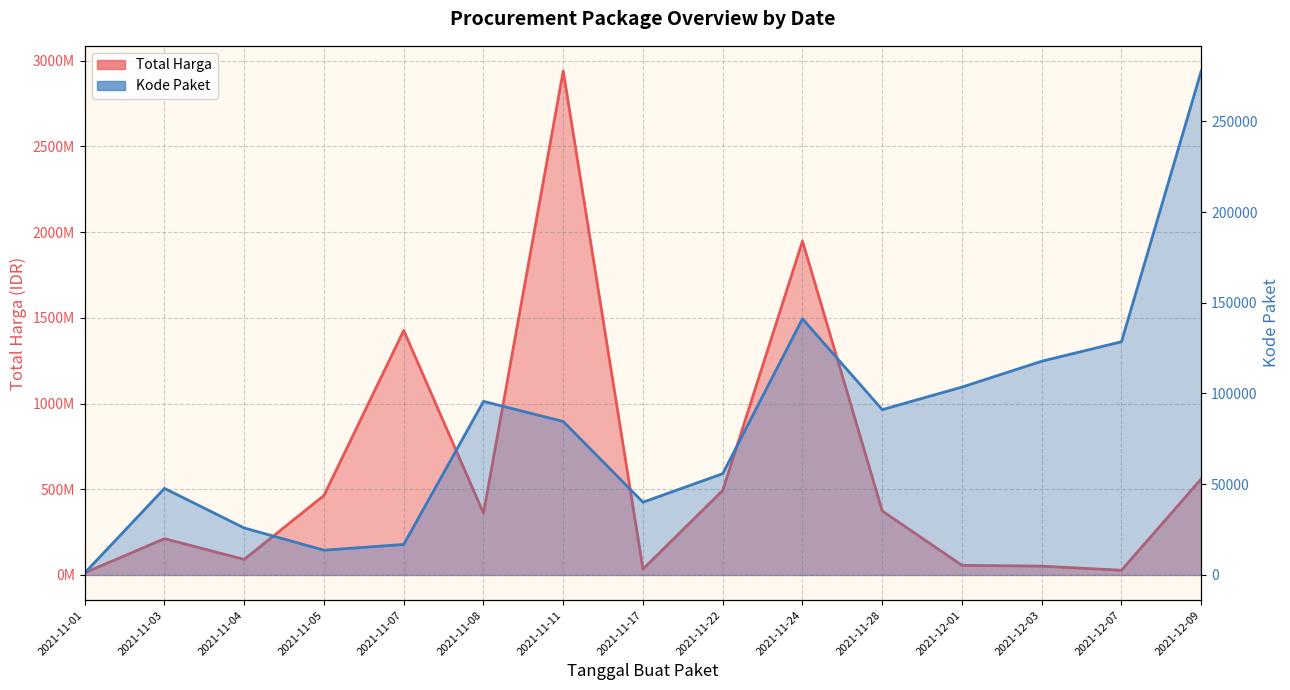

Reading left to right, transcribe all the data shown in this chart.

Total Harga: 2021-11-01=12787500	2021-11-03=211661270	2021-11-04=90671075	2021-11-05=464002100	2021-11-07=1425867900	2021-11-08=360515800	2021-11-11=2938963240	2021-11-17=34292000	2021-11-22=493000000	2021-11-24=1947326200	2021-11-28=373404000	2021-12-01=56152800	2021-12-03=51601000	2021-12-07=27412000	2021-12-09=559971000
Kode Paket: 2021-11-01=1139	2021-11-03=47706	2021-11-04=25884	2021-11-05=13652	2021-11-07=16823	2021-11-08=95660	2021-11-11=84587	2021-11-17=40112	2021-11-22=55826	2021-11-24=141173	2021-11-28=91101	2021-12-01=103541	2021-12-03=117783	2021-12-07=128516	2021-12-09=277693